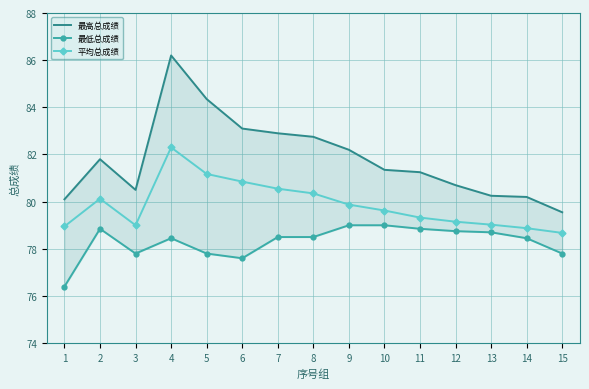

Rank the series at 1 from lowest to highest value.

最低总成绩, 平均总成绩, 最高总成绩